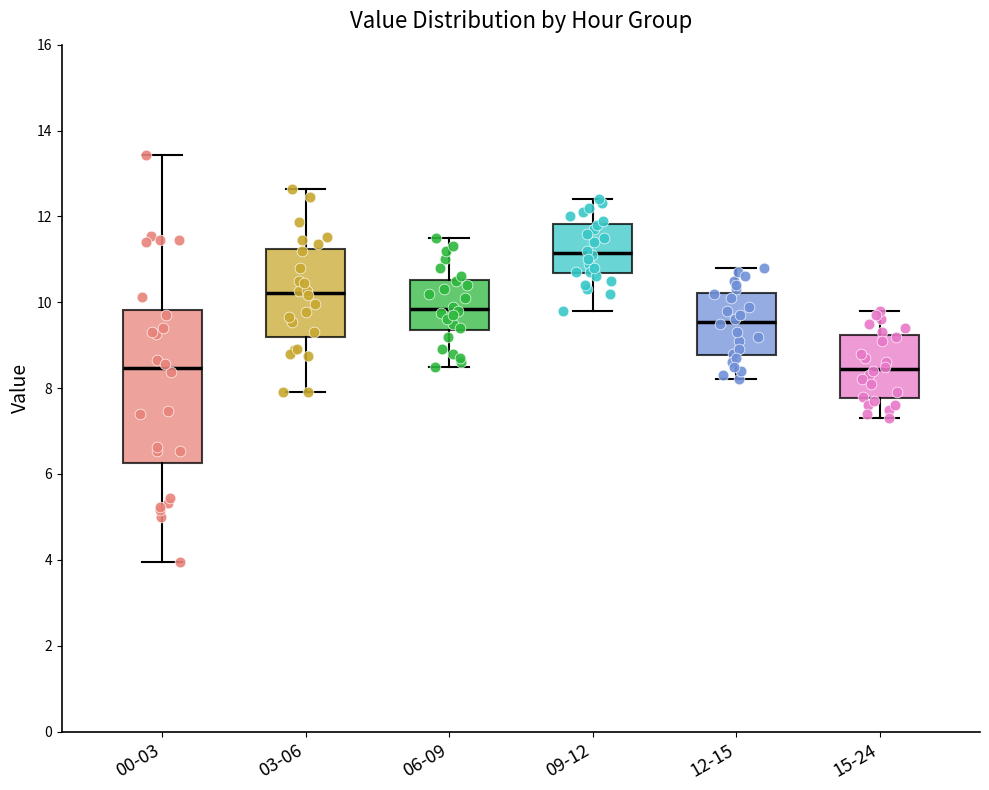

Which box has the highest median line?

09-12